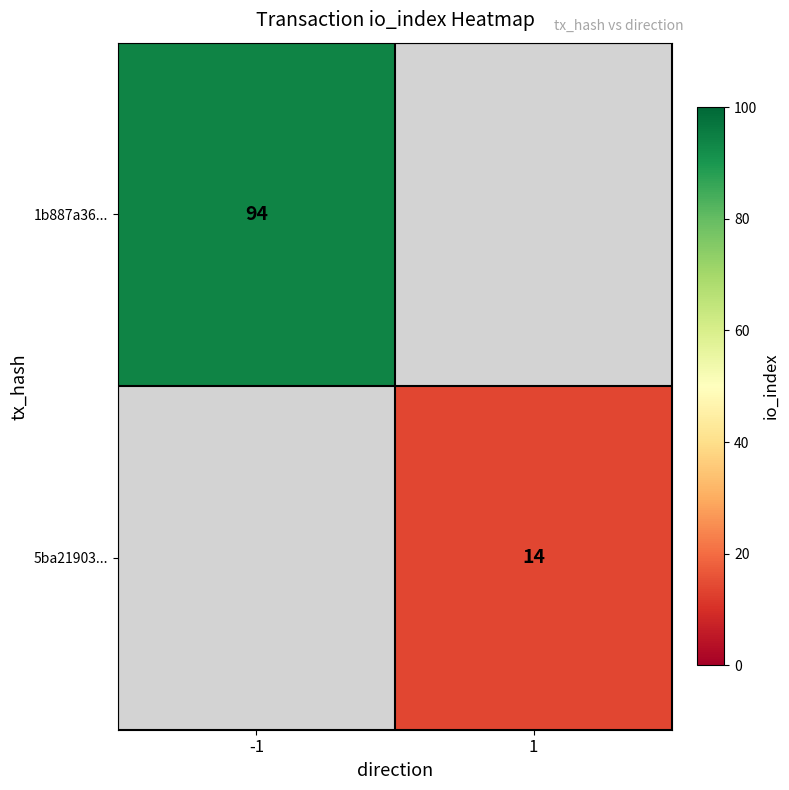

The 5ba21903... series shows 14 at 1. True or false?

True